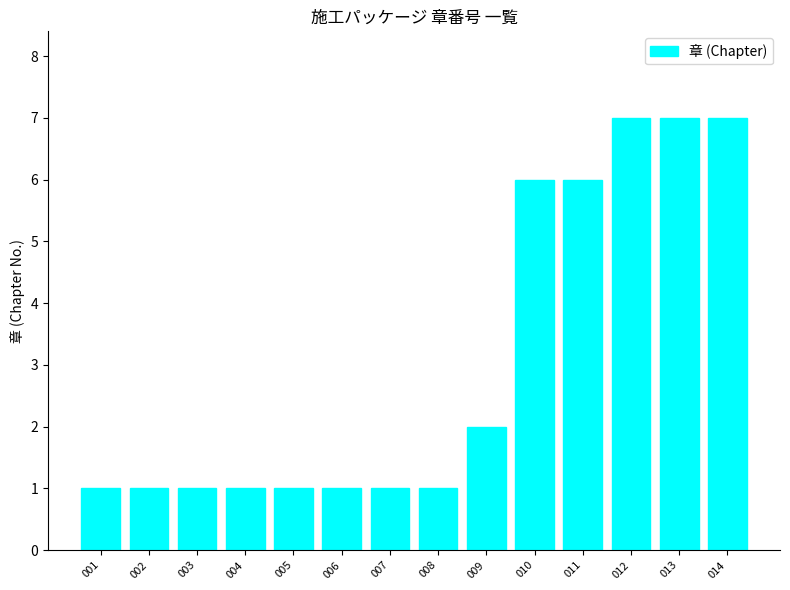

How many series are shown in this chart?

1